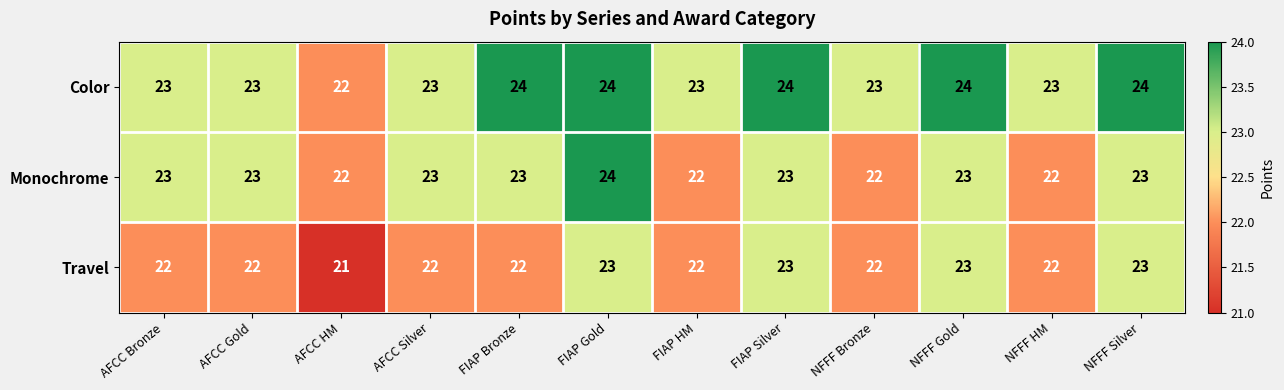

How many distinct data groups are displayed?

3